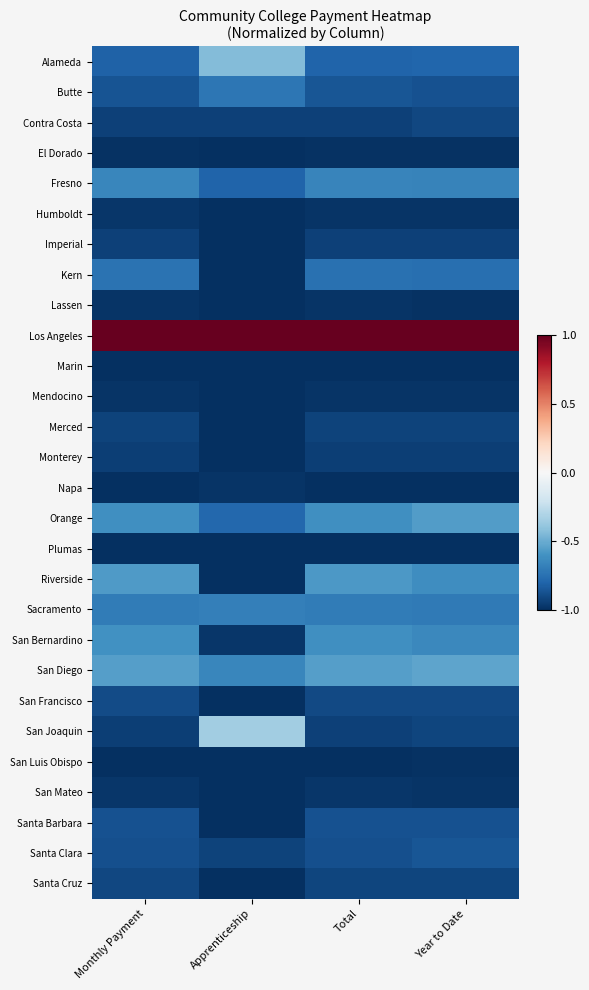

At which category does the chart reach its peak across all series?

Monthly Payment